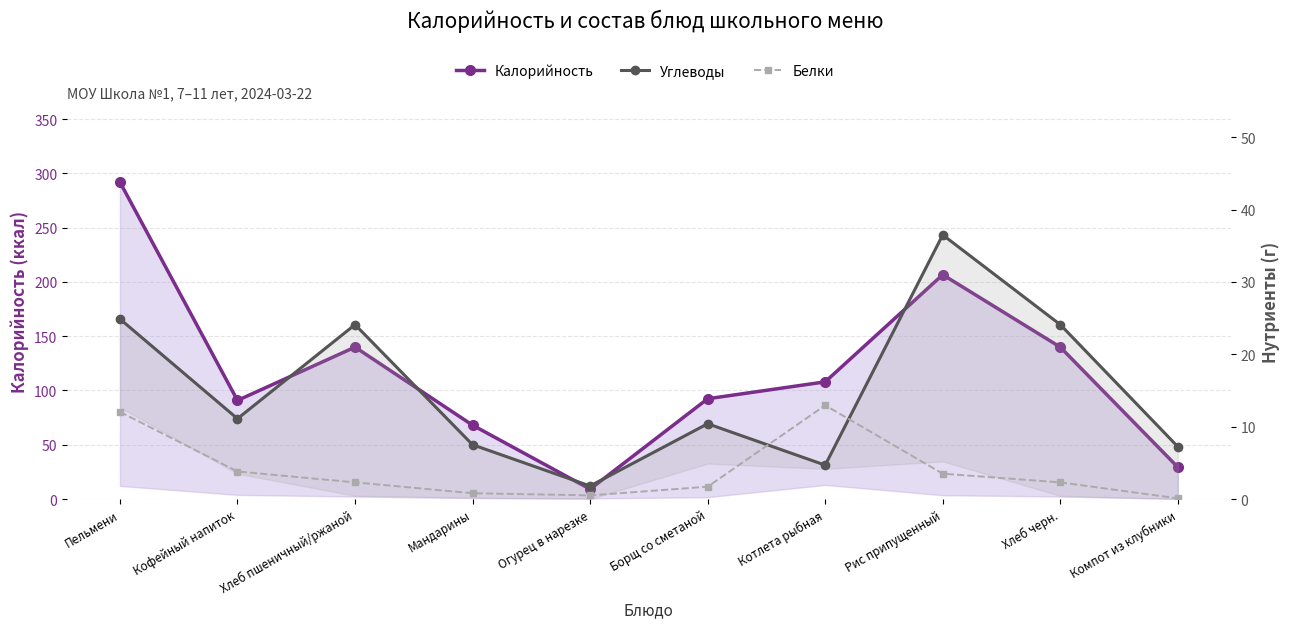

How many lines are shown in the chart?

3